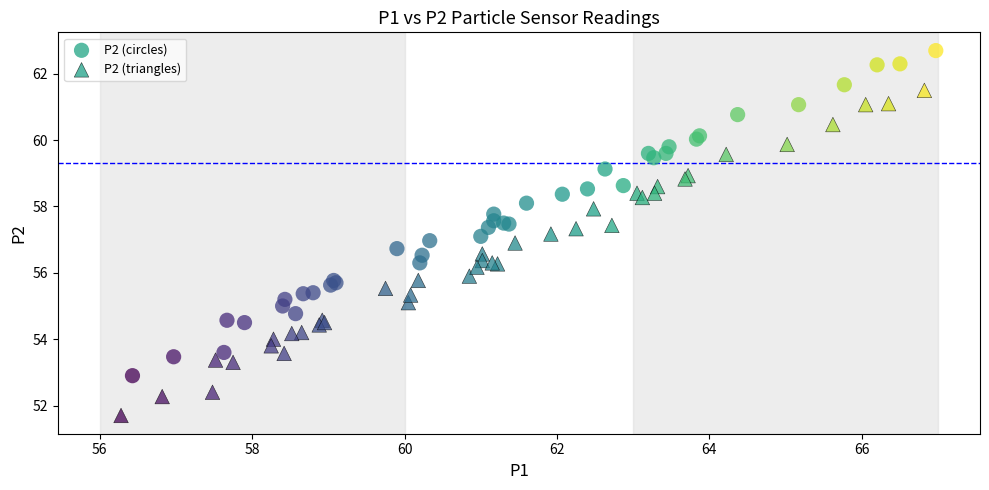

Which series reaches the maximum Y coordinate?

P2 (circles)